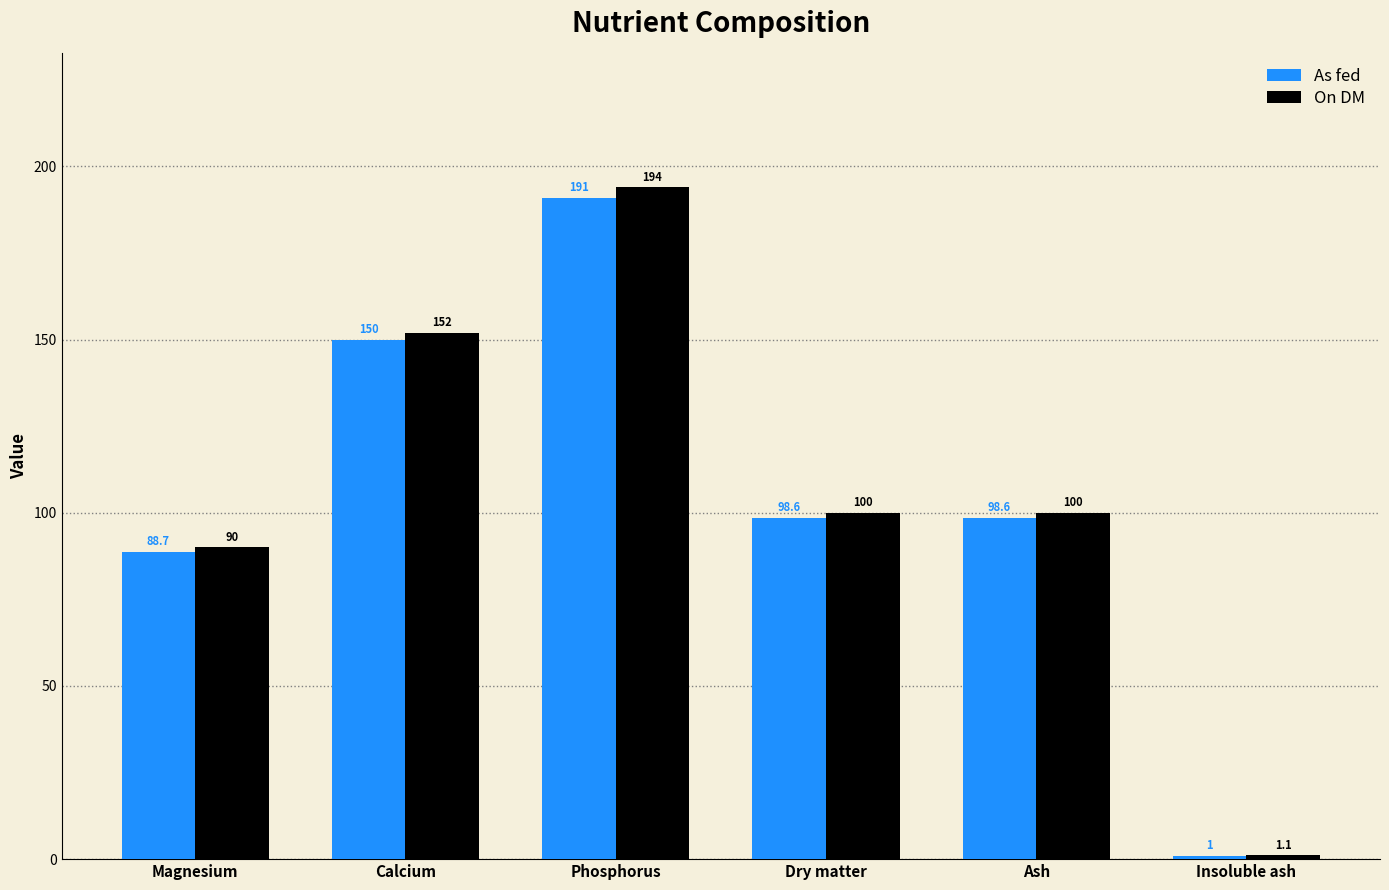

True or false: As fed has a value of 191.0 at Phosphorus.

True